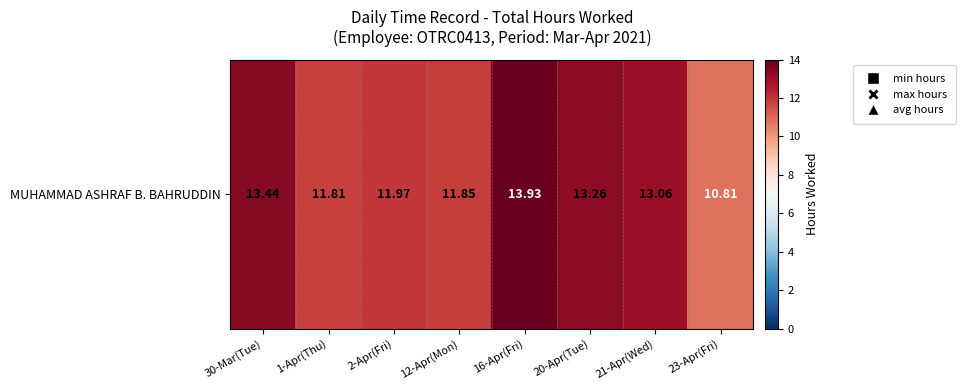

What value does the data have at 21-Apr(Wed)?

13.1